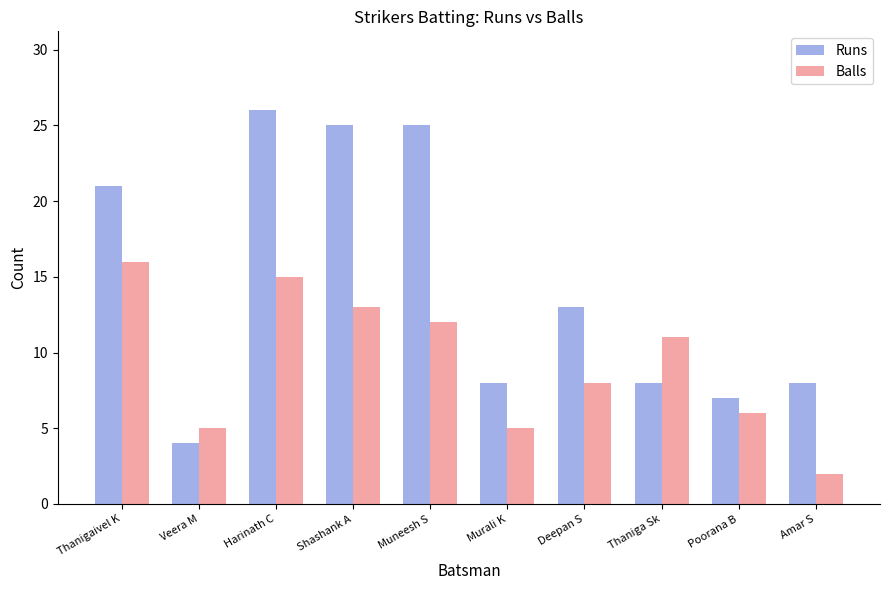

Reading right to left, transcribe all the data shown in this chart.

Runs: 8	7	8	13	8	25	25	26	4	21
Balls: 2	6	11	8	5	12	13	15	5	16